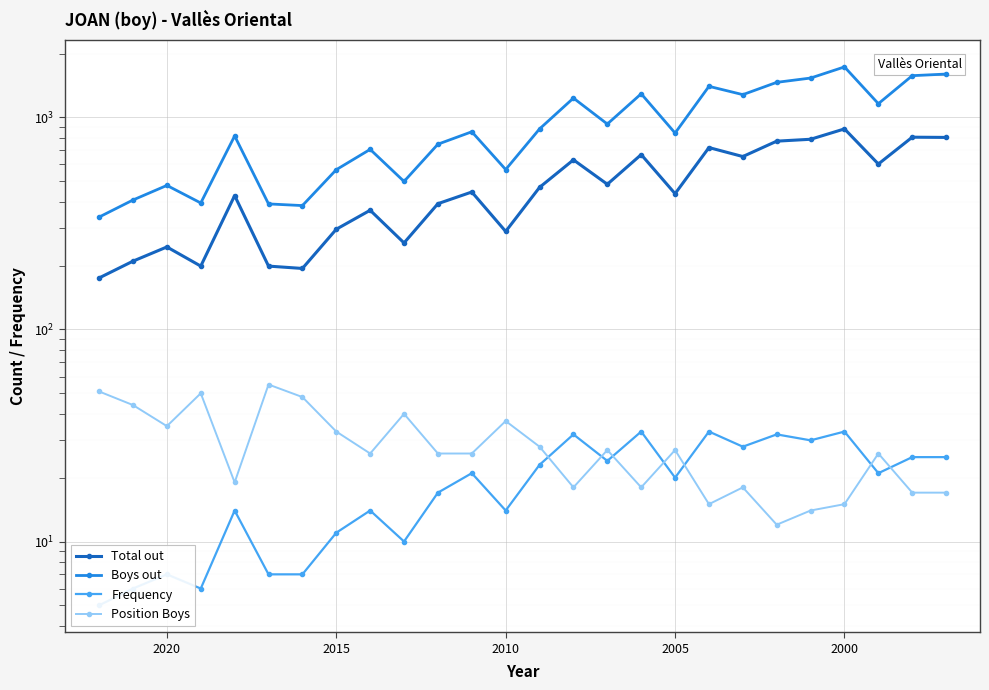

Reading left to right, transcribe all the data shown in this chart.

Total out: 175	210	245	199	428	199	194	297	365	256	392	445	290	468	631	484	668	437	721	654	773	789	883	603	807	805
Boys out: 339	408	478	395	818	391	384	567	707	499	748	856	568	883	1234	931	1293	844	1402	1281	1464	1534	1731	1161	1574	1602
Frequency: 5	6	7	6	14	7	7	11	14	10	17	21	14	23	32	24	33	20	33	28	32	30	33	21	25	25
Position Boys: 51	44	35	50	19	55	48	33	26	40	26	26	37	28	18	27	18	27	15	18	12	14	15	26	17	17